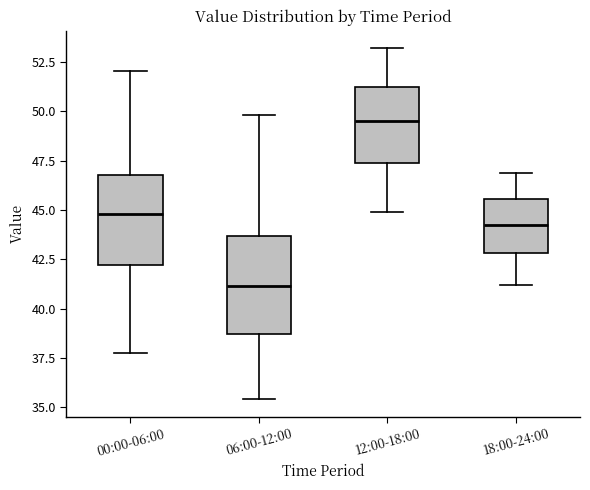

Reading left to right, read every box against the y-axis: the position of its median line, the range the box covers, and the ends of its whiskers. The values are not printed on the chart, so give them approximately, as read against the axis.

00:00-06:00: median 45.0, box 42.0 to 47.0, whiskers 38.0 to 52.0
06:00-12:00: median 41.0, box 38.5 to 43.5, whiskers 35.5 to 50.0
12:00-18:00: median 49.5, box 47.5 to 51.5, whiskers 45.0 to 53.0
18:00-24:00: median 44.0, box 43.0 to 45.5, whiskers 41.0 to 47.0